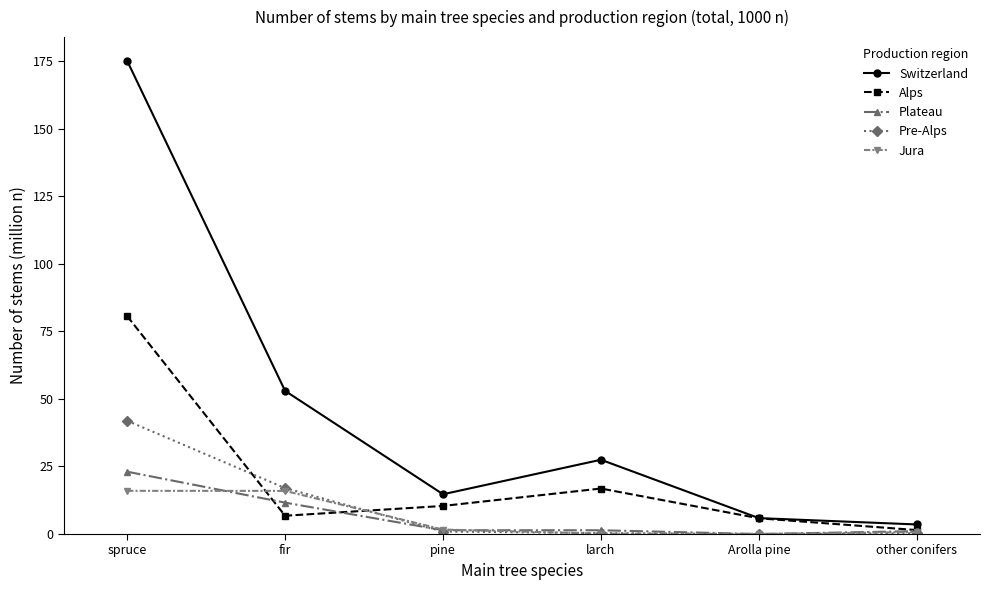

Which series has the widest spread of values?

Switzerland